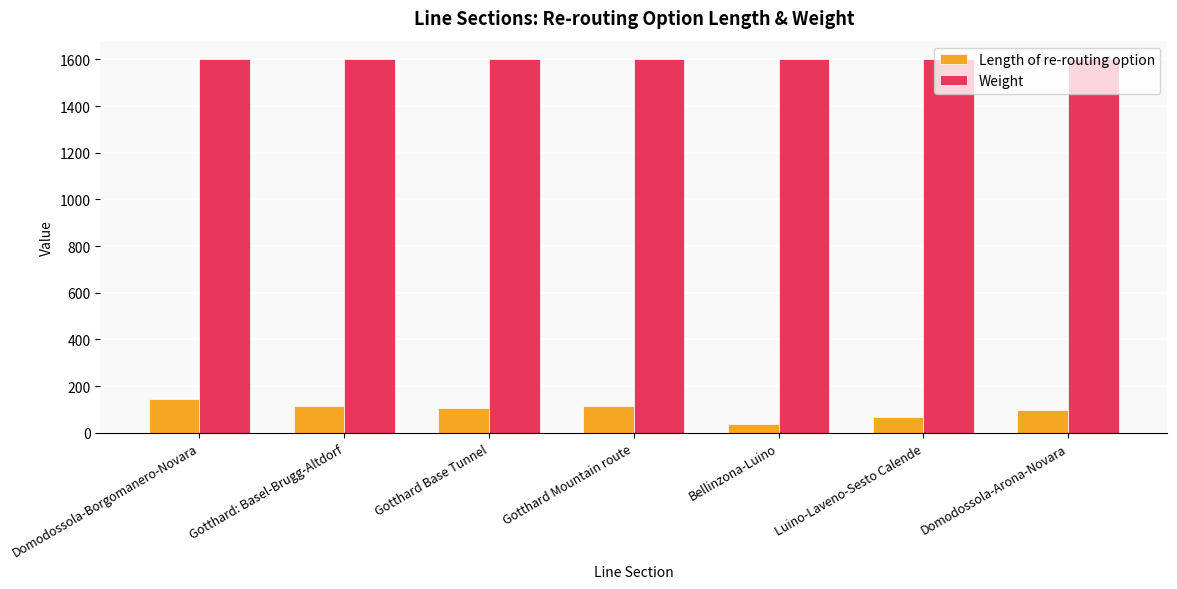

Rank the series by their average value, from lowest to highest.

Length of re-routing option, Weight